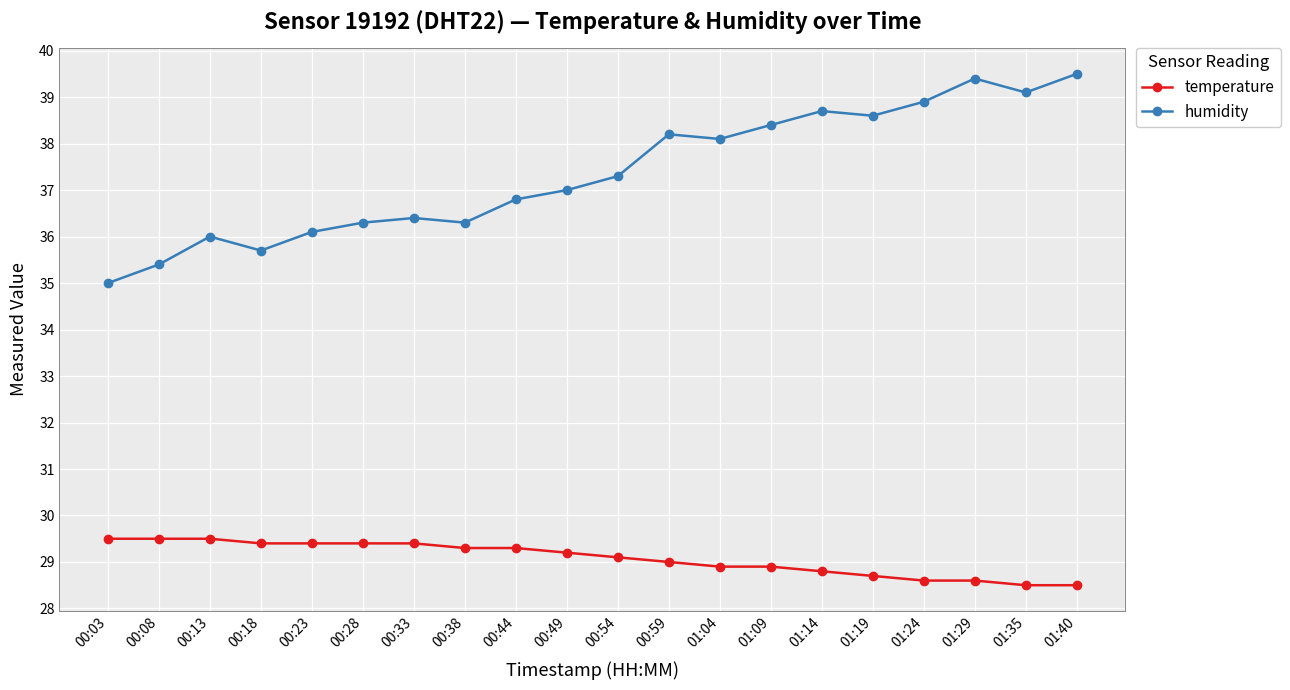

True or false: temperature and humidity cross at least once.

False